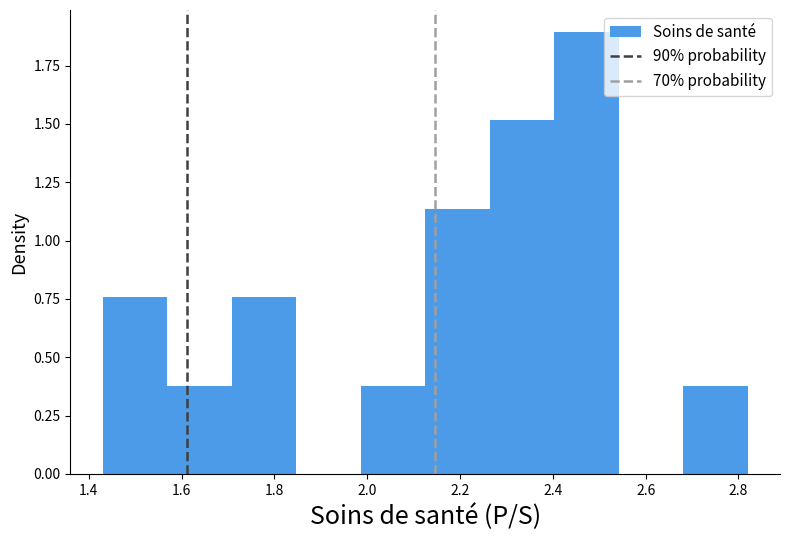

Reading left to right, list every bar in this chart as the range it spans on the x-axis followed by its height. Neither the bar edges nor the heights are printed on the chart, so give them approximately, as read against the axes.

1.44 to 1.56: 0.75
1.56 to 1.70: 0.40
1.70 to 1.84: 0.75
1.84 to 1.98: 0
1.98 to 2.12: 0.40
2.12 to 2.26: 1.15
2.26 to 2.40: 1.50
2.40 to 2.54: 1.90
2.54 to 2.68: 0
2.68 to 2.82: 0.40